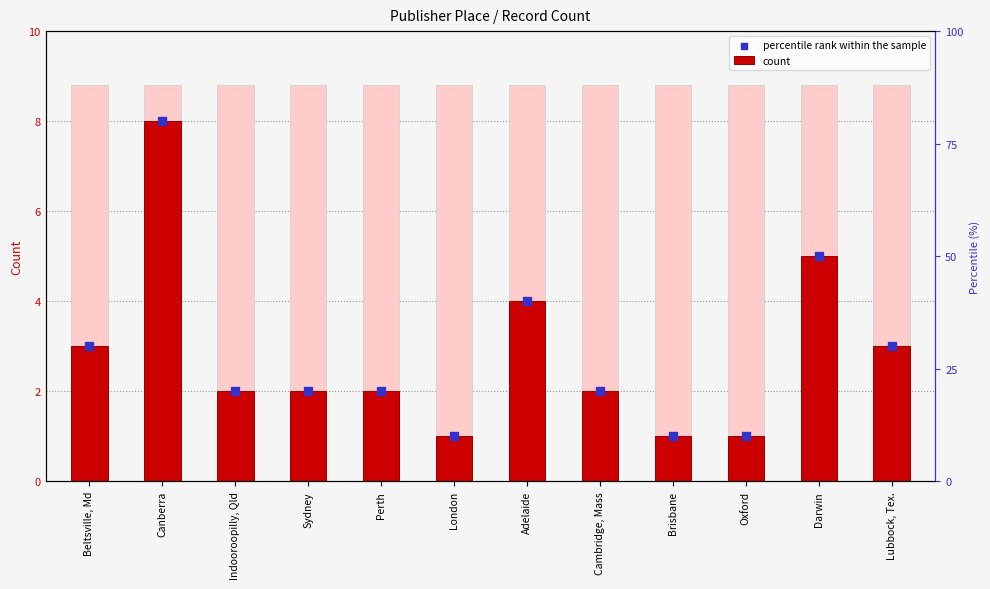

Which series has the largest total across all categories?

count